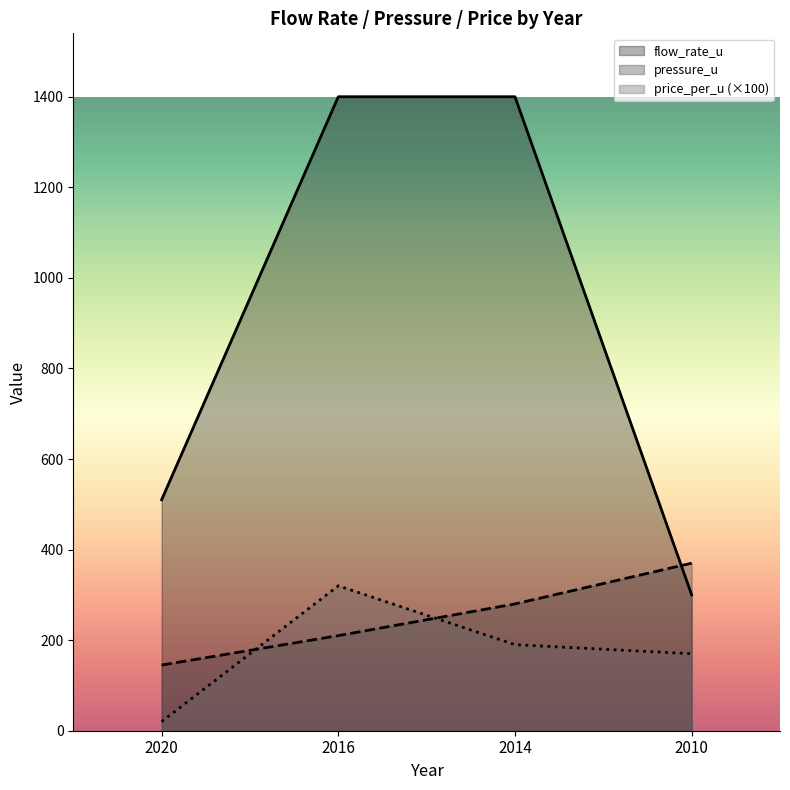

At which label does pressure_u first exceed 280?

2010